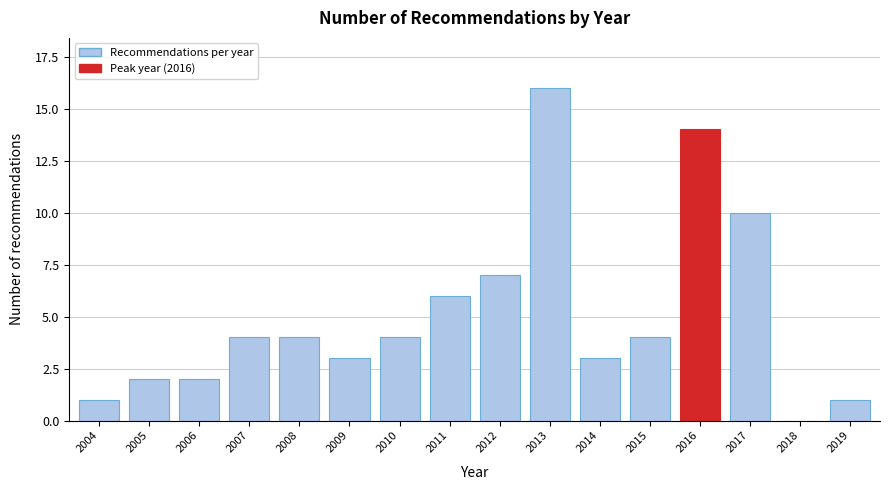

Reading right to left, list all the values displayed in this chart.

2019=1	2018=0	2017=10	2016=14	2015=4	2014=3	2013=16	2012=7	2011=6	2010=4	2009=3	2008=4	2007=4	2006=2	2005=2	2004=1